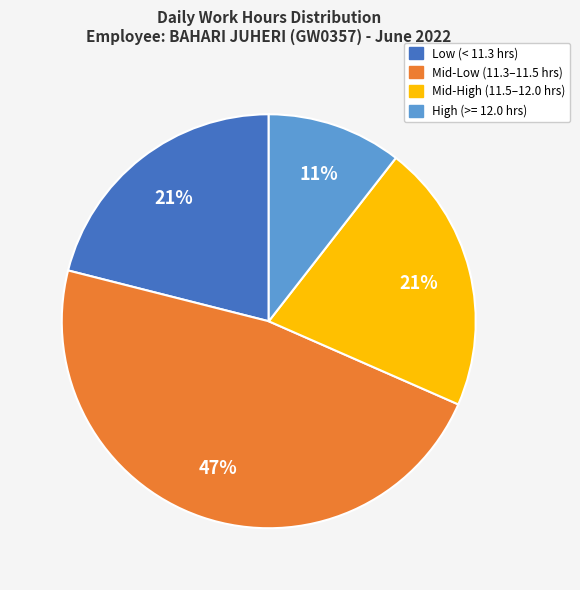

How many slices are in this pie chart?

4